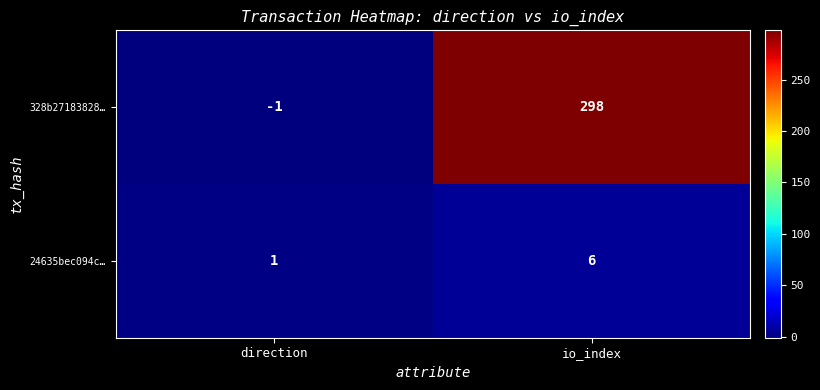

Which category has the lowest value in the 328b27183828… series?

direction